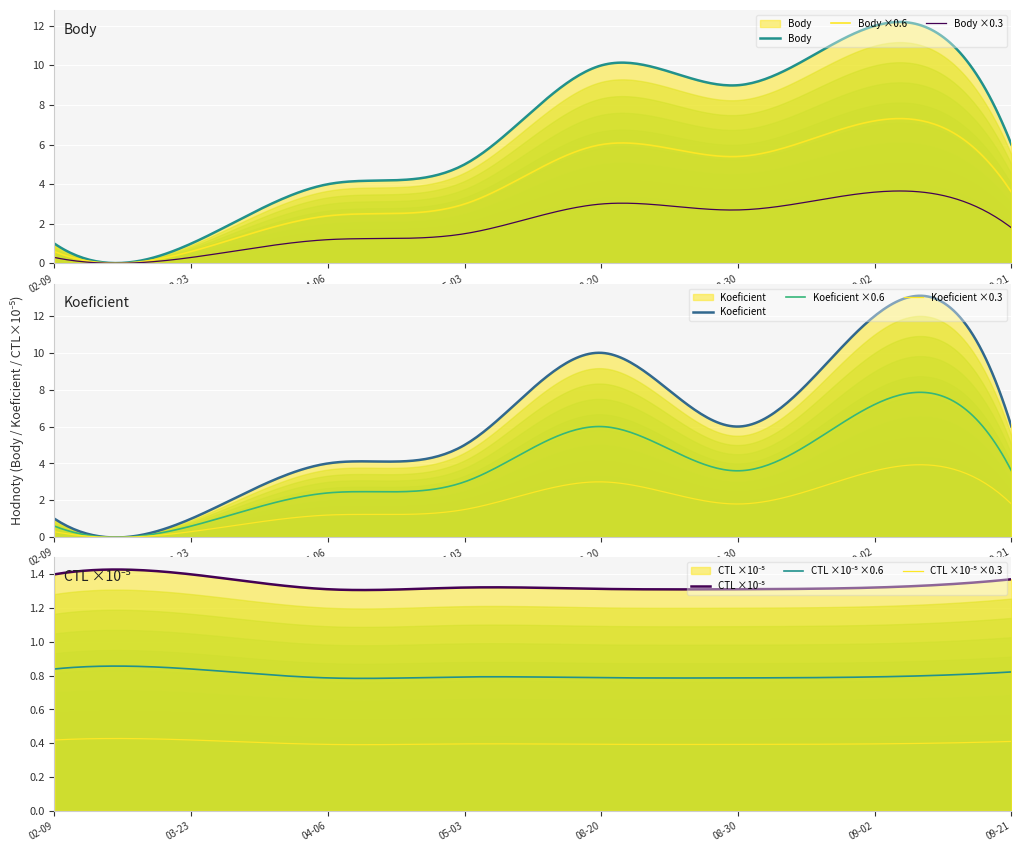

Where does the Body series first go above 6?

2013-08-20